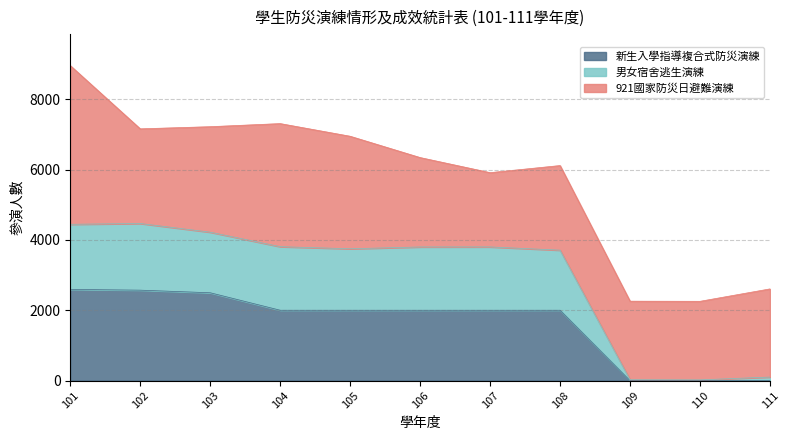

At which category is the sum across all series the highest?

101